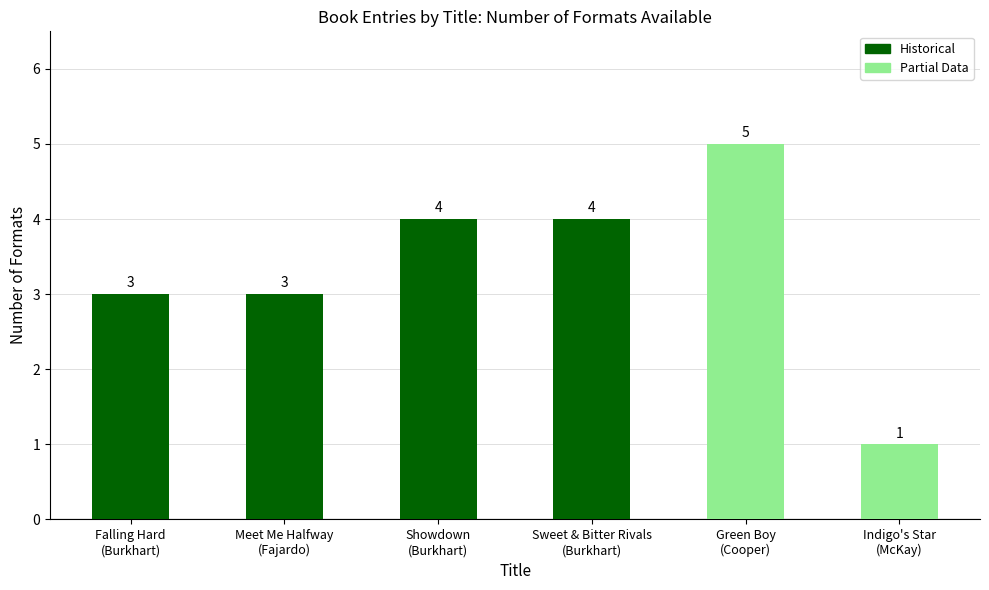

What is the label of the 4th bar from the left?

Sweet & Bitter Rivals
(Burkhart)